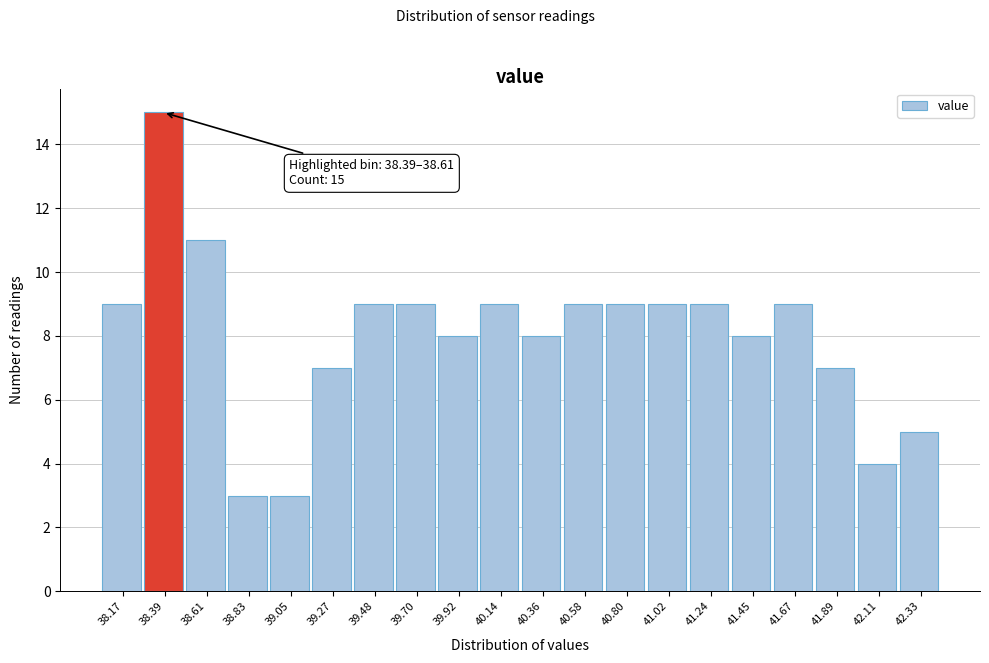

Reading right to left, extract all data points from this chart.

5	4	7	9	8	9	9	9	9	8	9	8	9	9	7	3	3	11	15	9